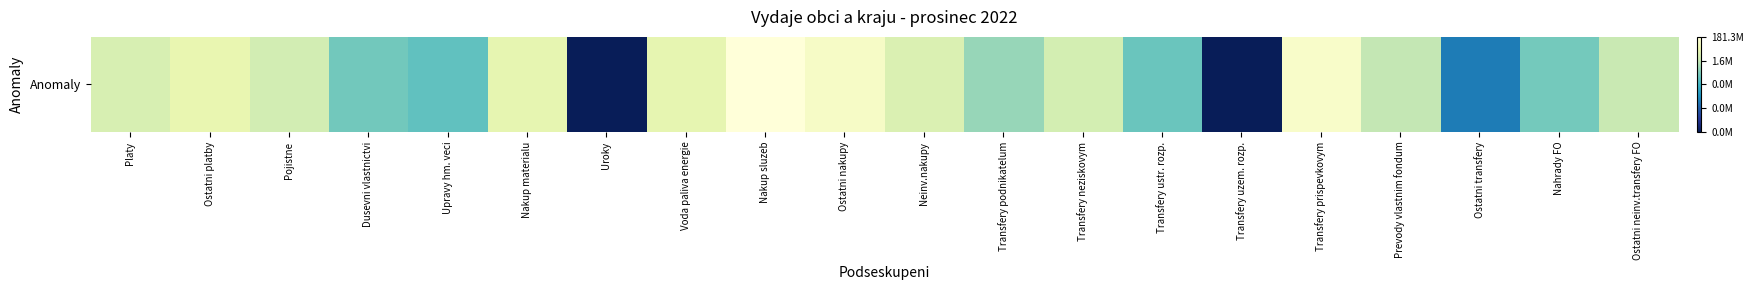

How many values exceed 14?

12